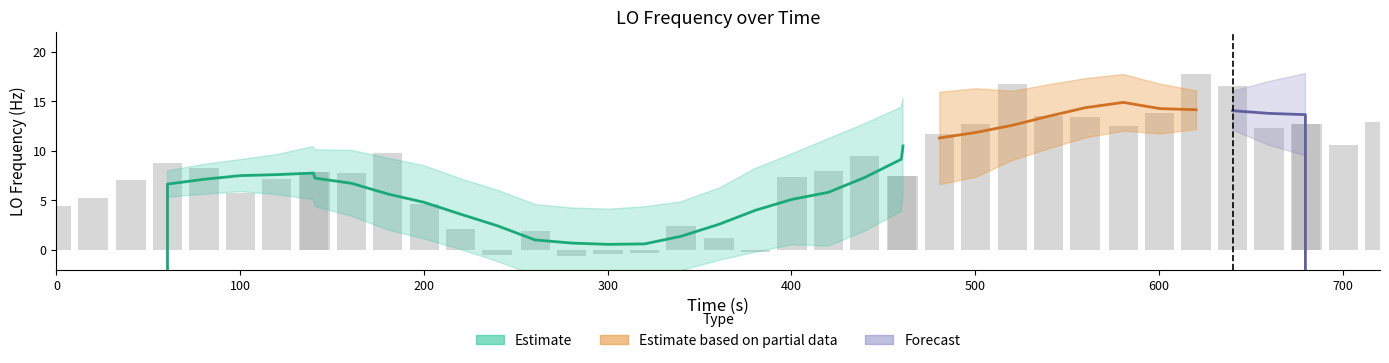

True or false: the data shows 14.7 at 10.

False